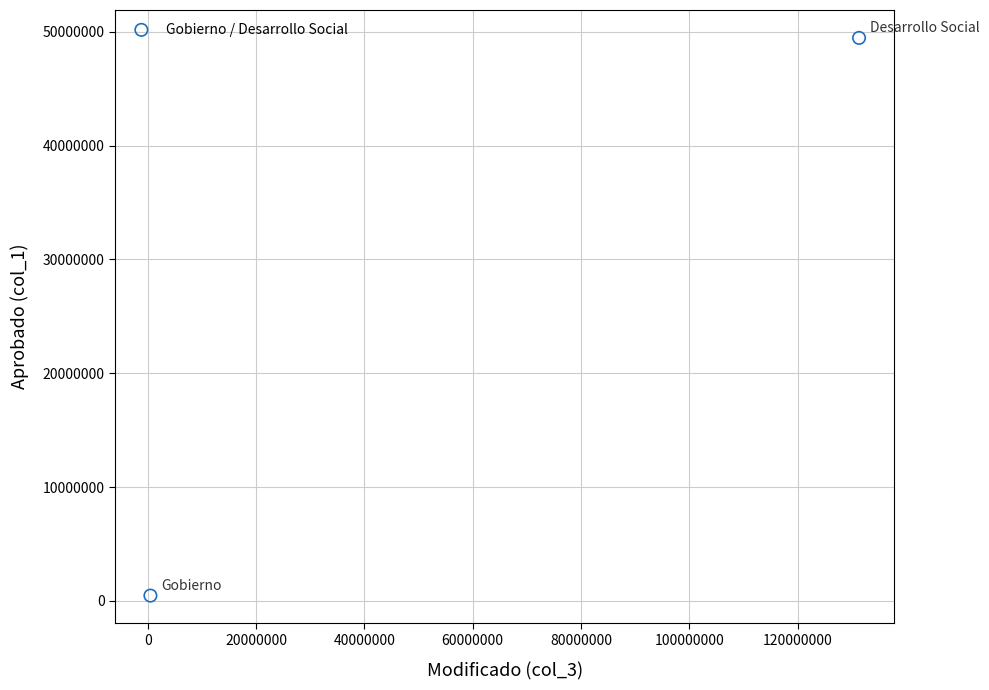

What is the average X value?

65915901.1